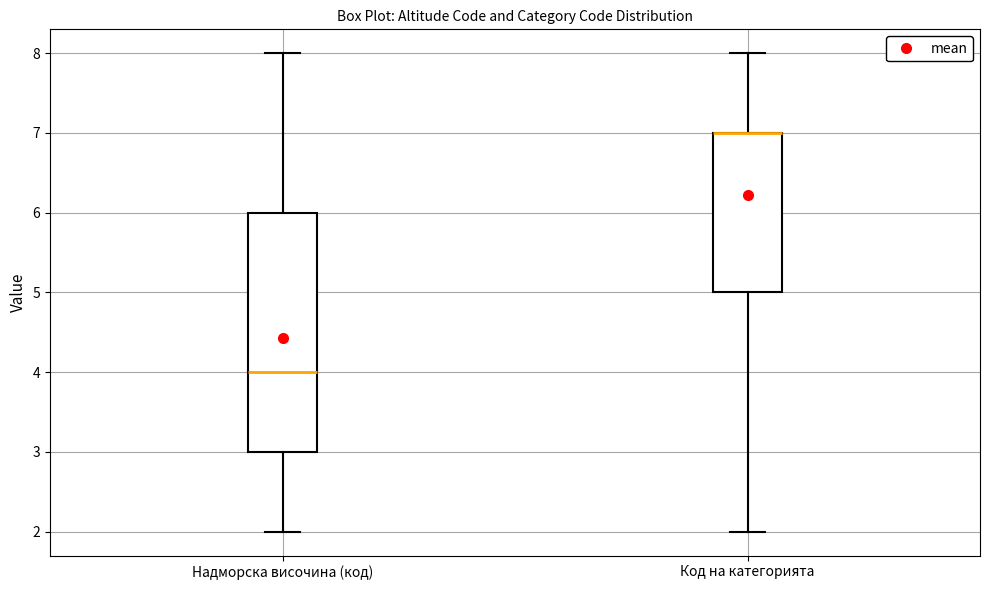

Reading left to right, read every box against the y-axis: the position of its median line, the range the box covers, and the ends of its whiskers. The values are not printed on the chart, so give them approximately, as read against the axis.

Надморска височина (код): median 4, box 3 to 6, whiskers 2 to 8
Код на категорията: median 7 (drawn on the box's upper edge), box 5 to 7, whiskers 2 to 8